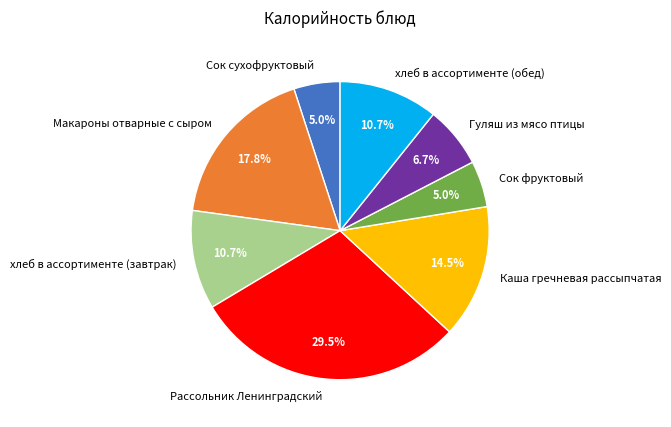

Does Сок сухофруктовый represent more than half of the total?

No